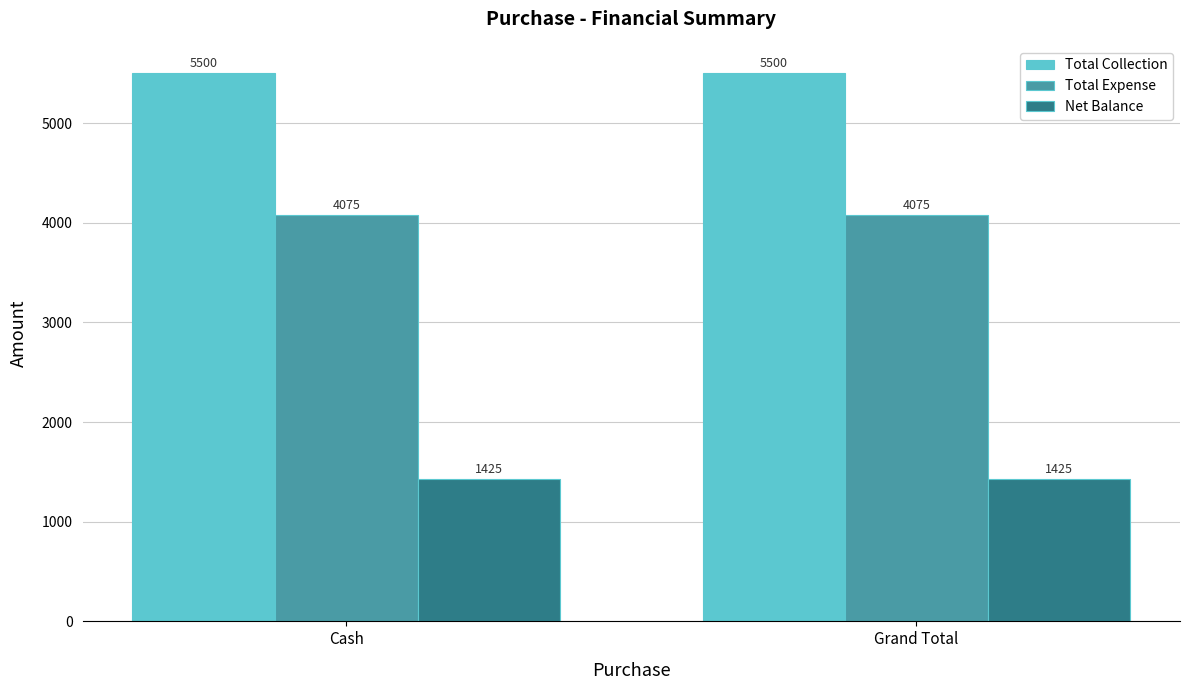

What is the sum of all Net Balance values?

2850